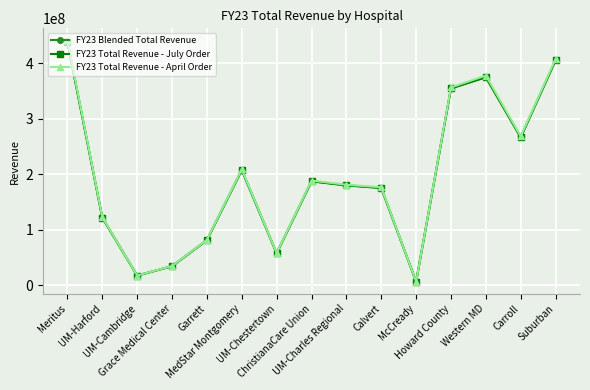

True or false: FY23 Total Revenue - July Order has more than 2 interior local peaks.

True